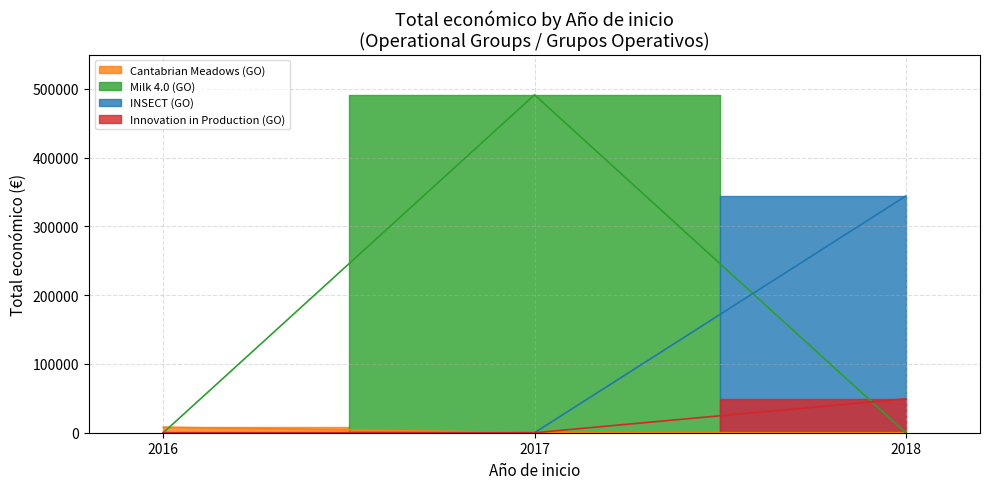

What is the greatest value displayed?

491483